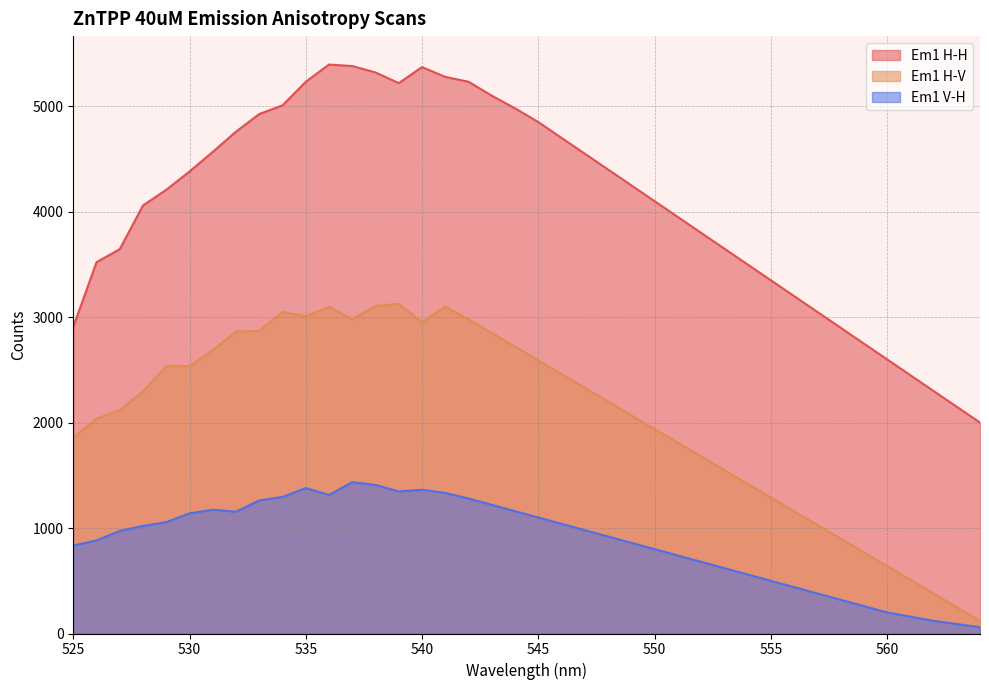

What is the value of the Em1 H-V point at the 19th from the left?

2850